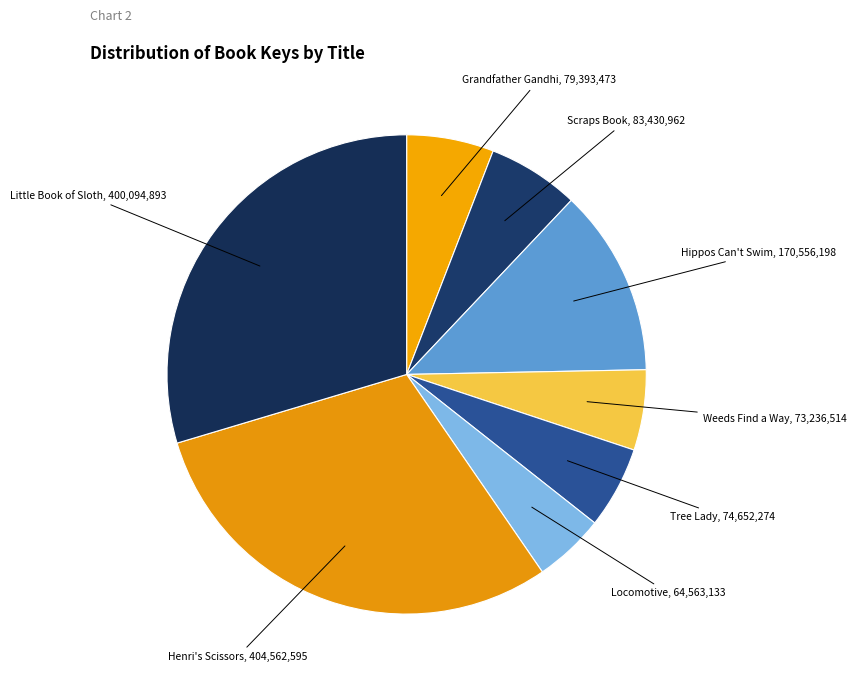

Is there a majority slice in this chart?

No